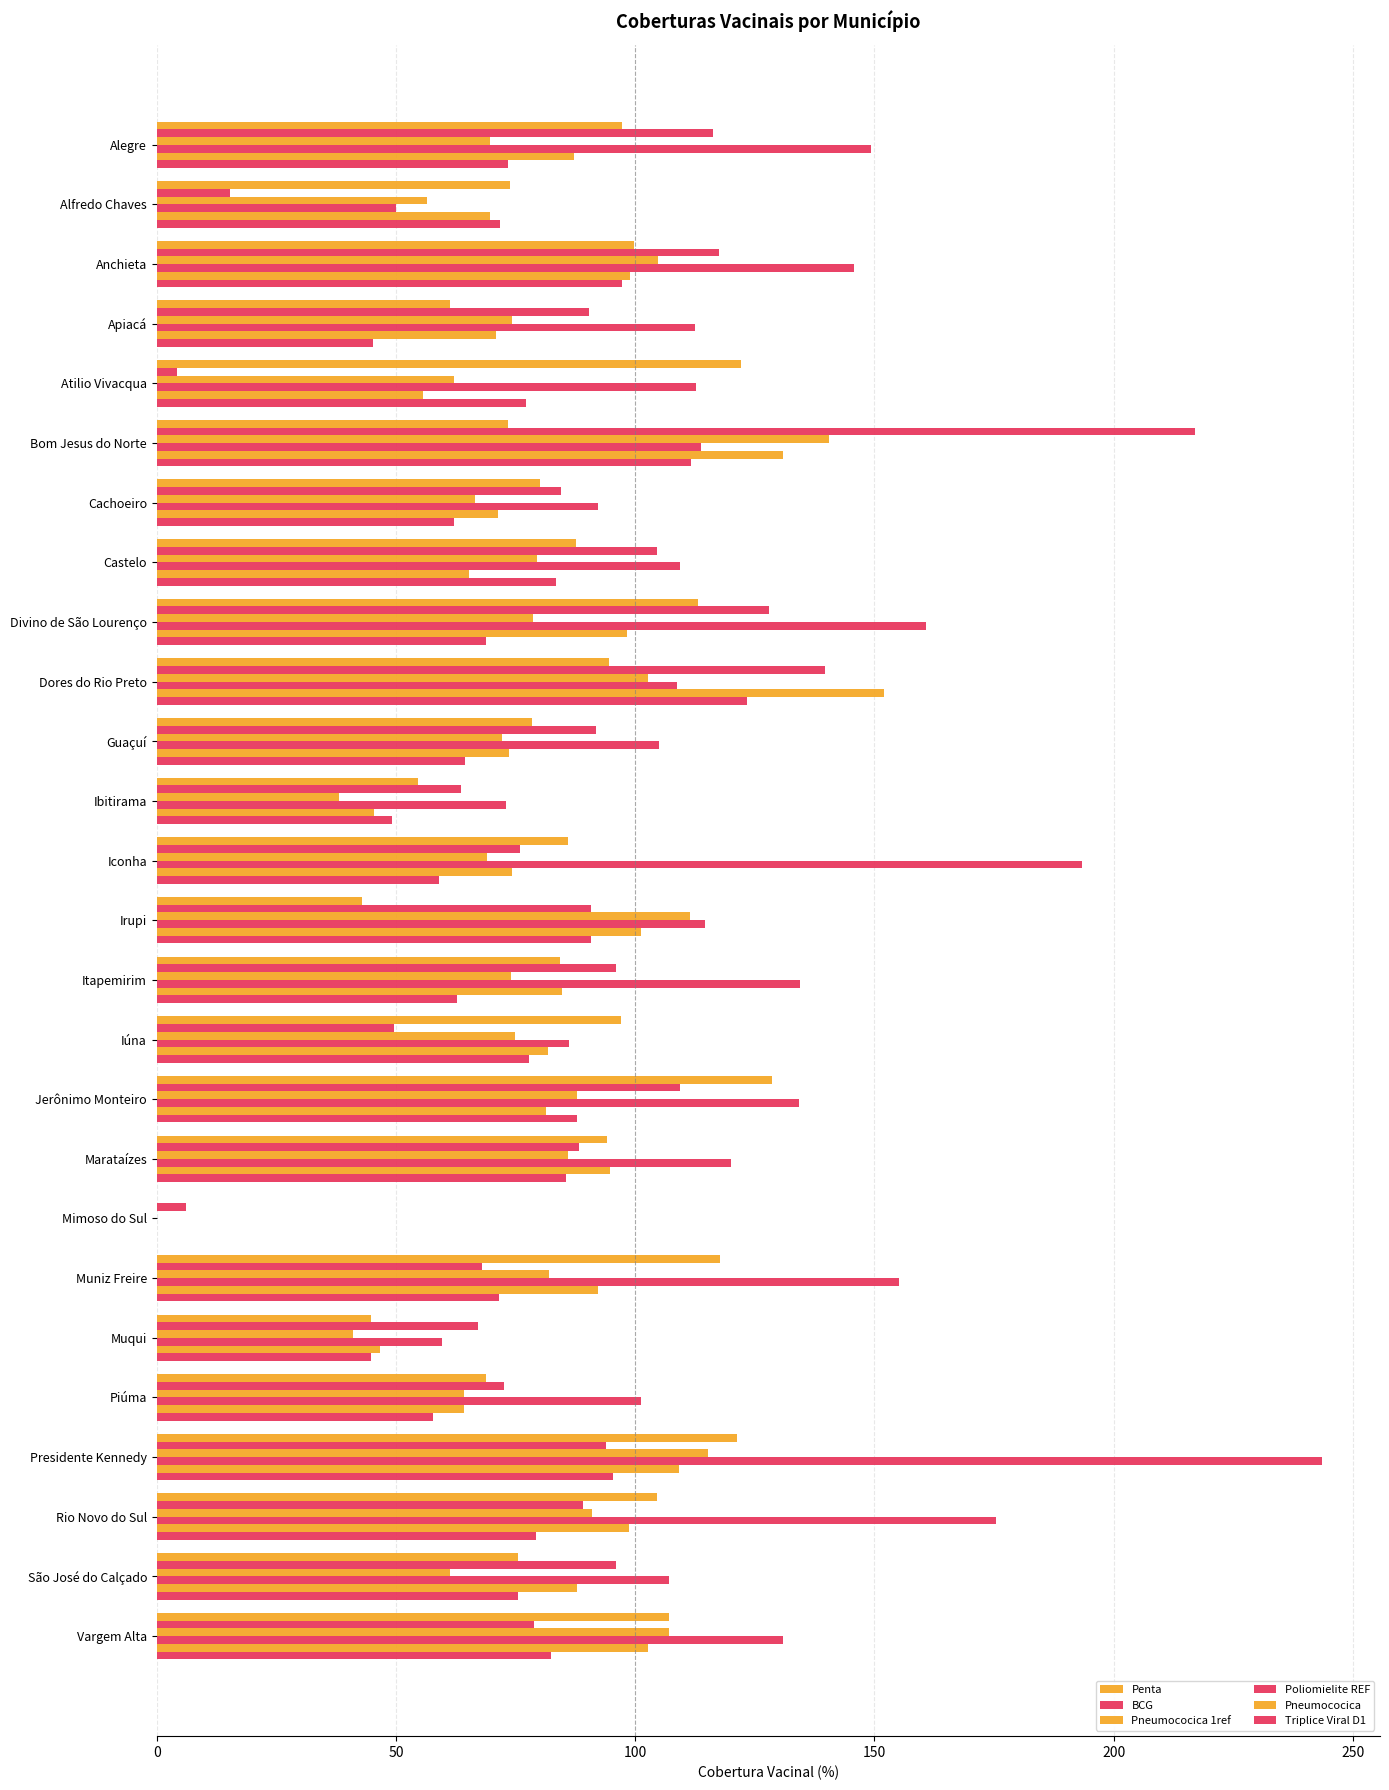

How many series are shown in this chart?

6